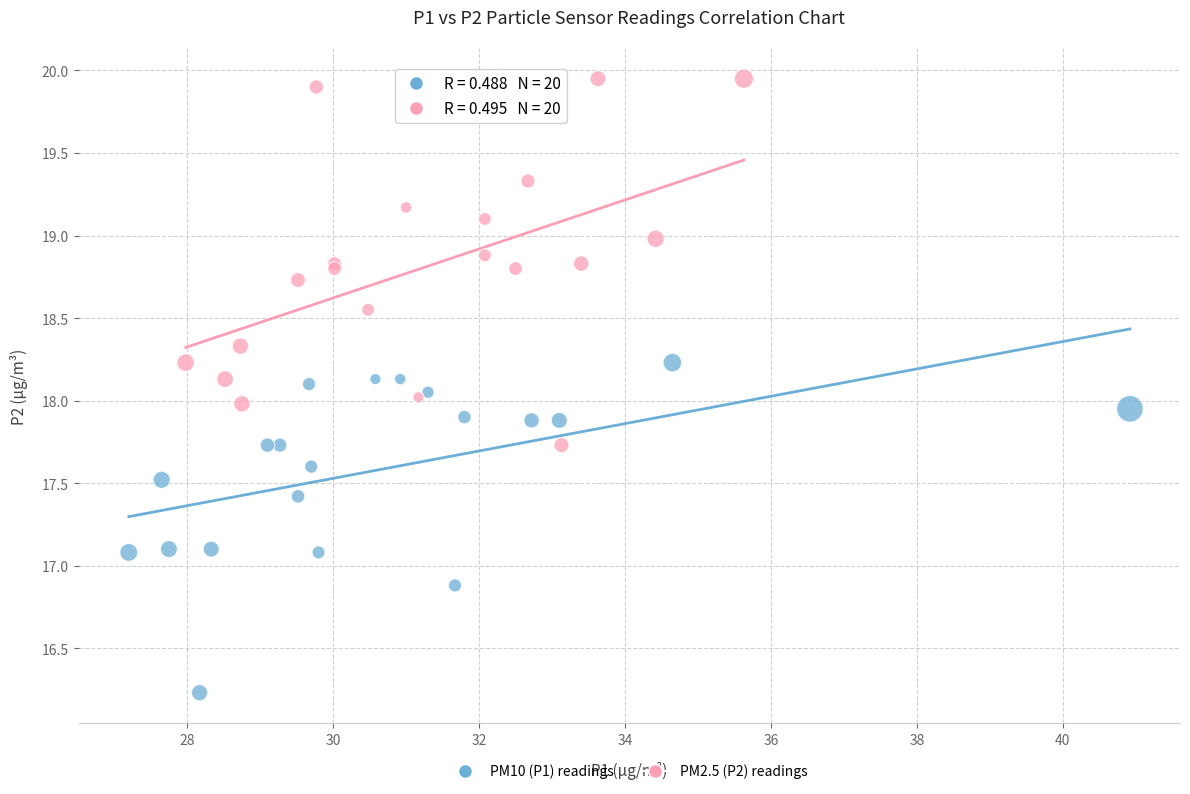

Which series reaches the maximum Y coordinate?

PM2.5 (P2) readings